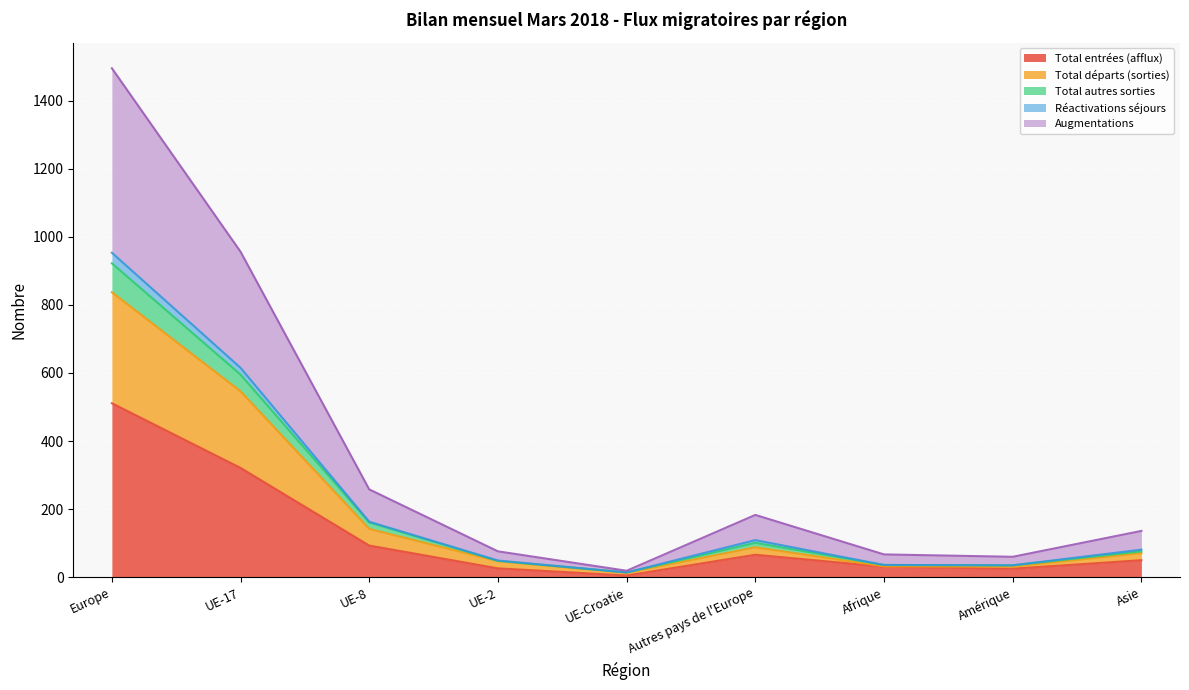

True or false: Total autres sorties has more than 2 points higher than both neighbors.

False